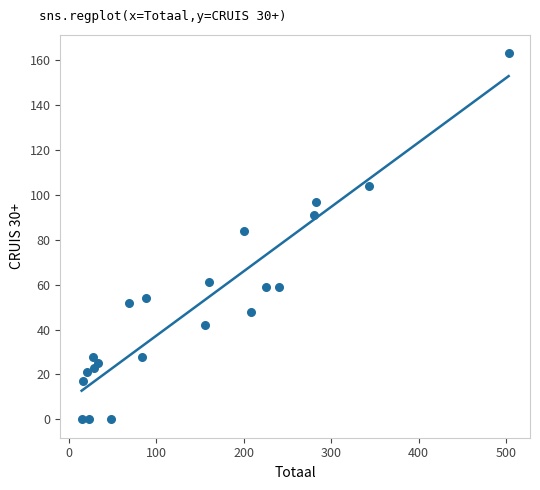

What Y value in the scatter plot is closest to 81?

84